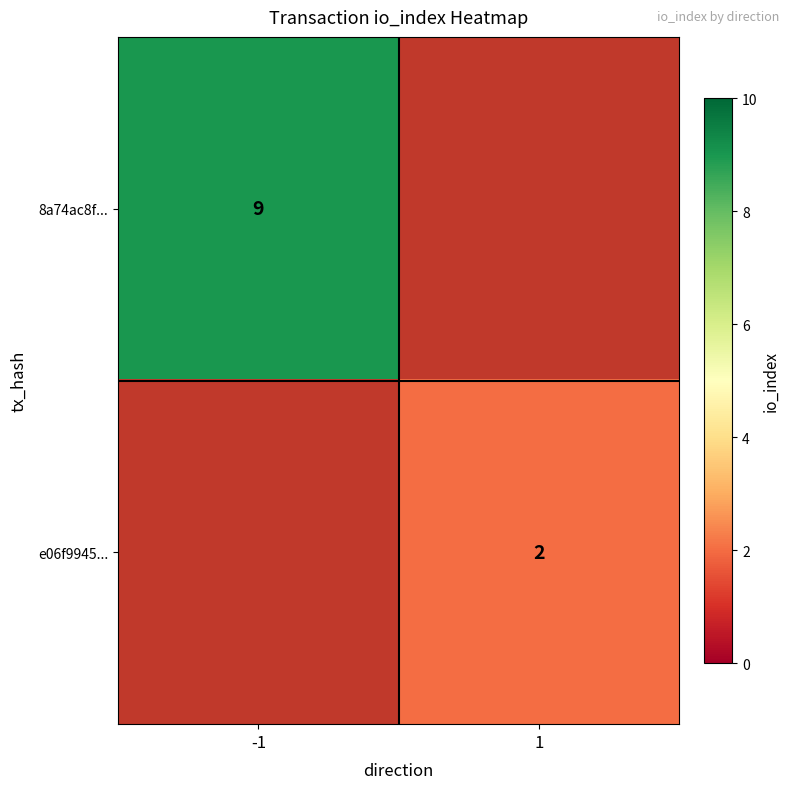

Which label corresponds to the smallest value in the chart?

1